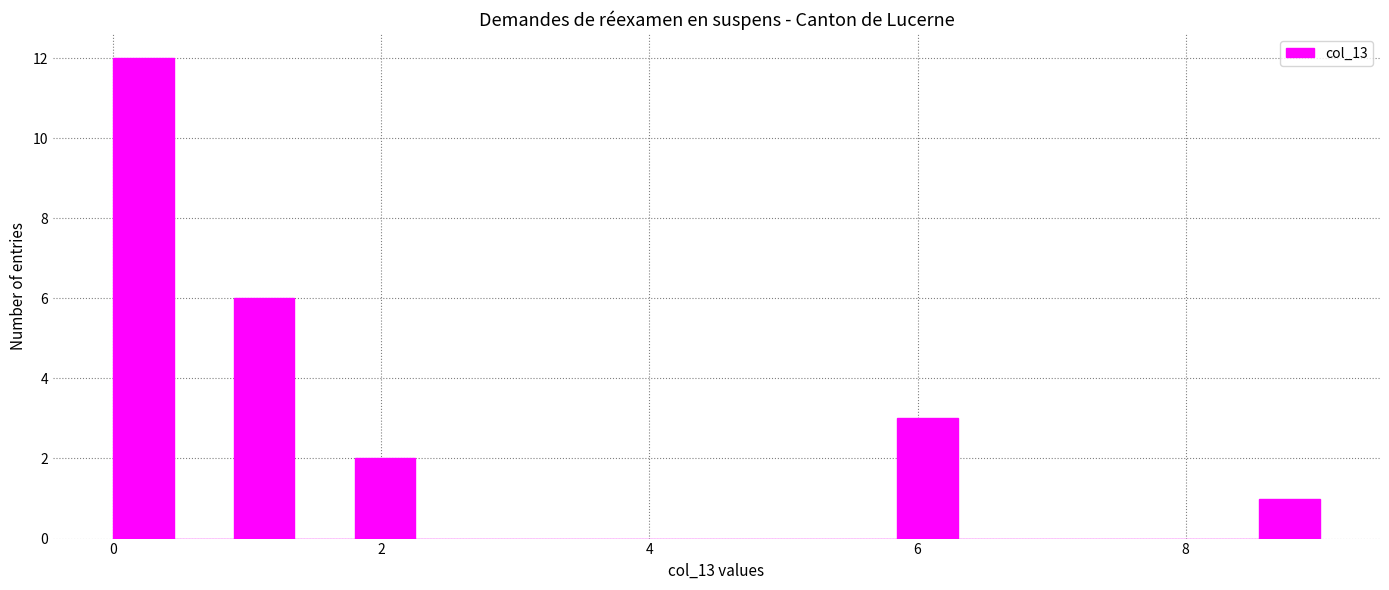

Around what value on the x-axis is the tallest bar? Give the approximate position of its centre, as read against the axis.

0.2